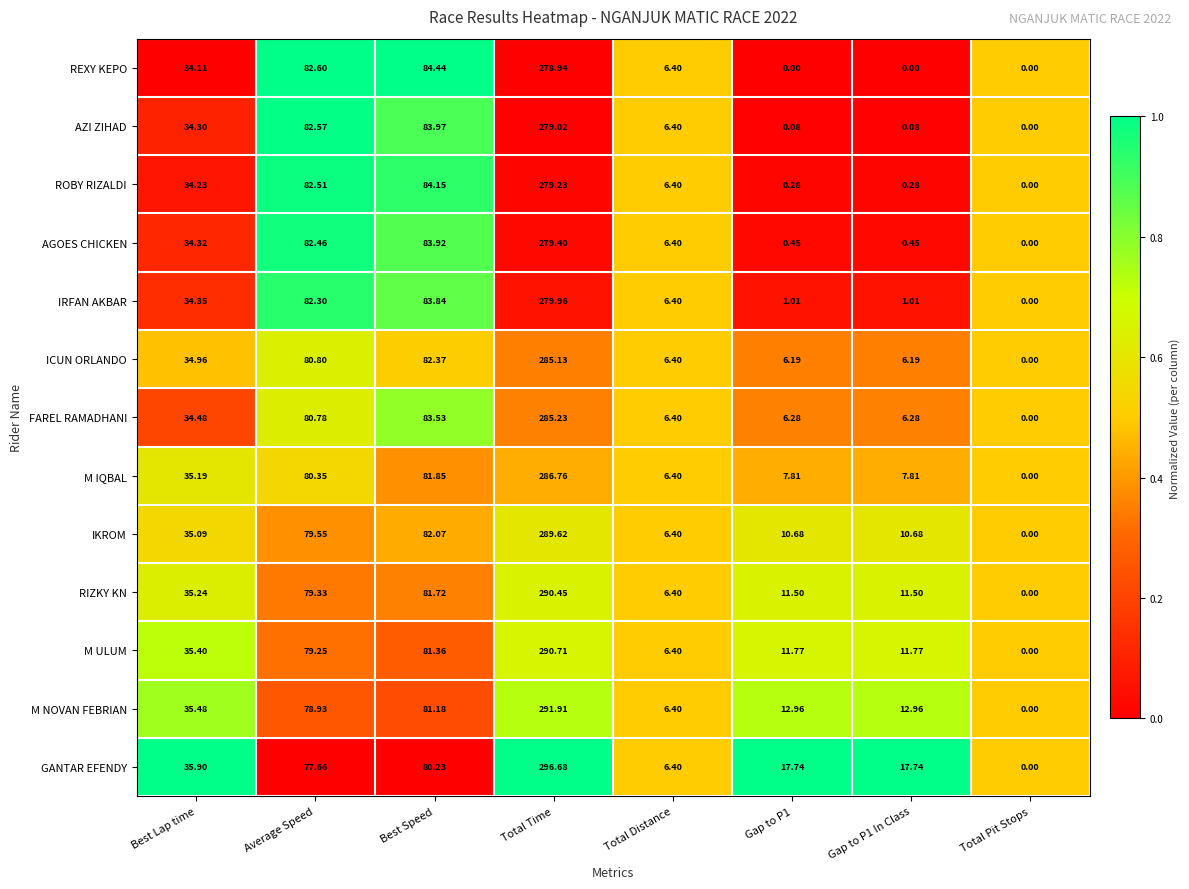

Rank the series by their maximum value, from lowest to highest.

REXY KEPO, AZI ZIHAD, ROBY RIZALDI, AGOES CHICKEN, IRFAN AKBAR, ICUN ORLANDO, FAREL RAMADHANI, M IQBAL, IKROM, RIZKY KN, M ULUM, M NOVAN FEBRIAN, GANTAR EFENDY